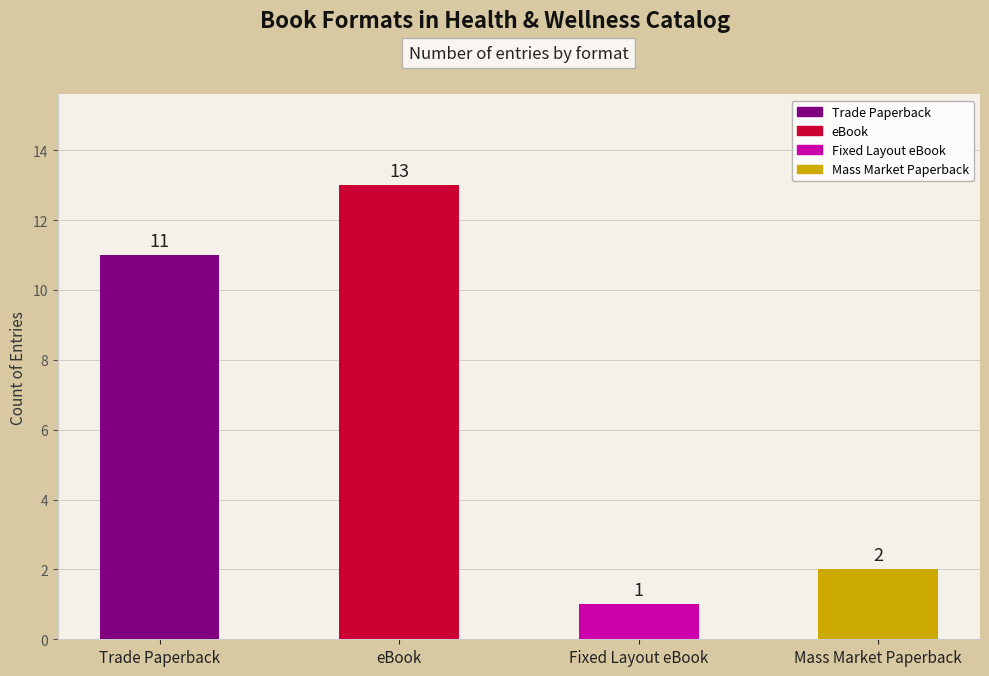

True or false: the data shows 21 at eBook.

False